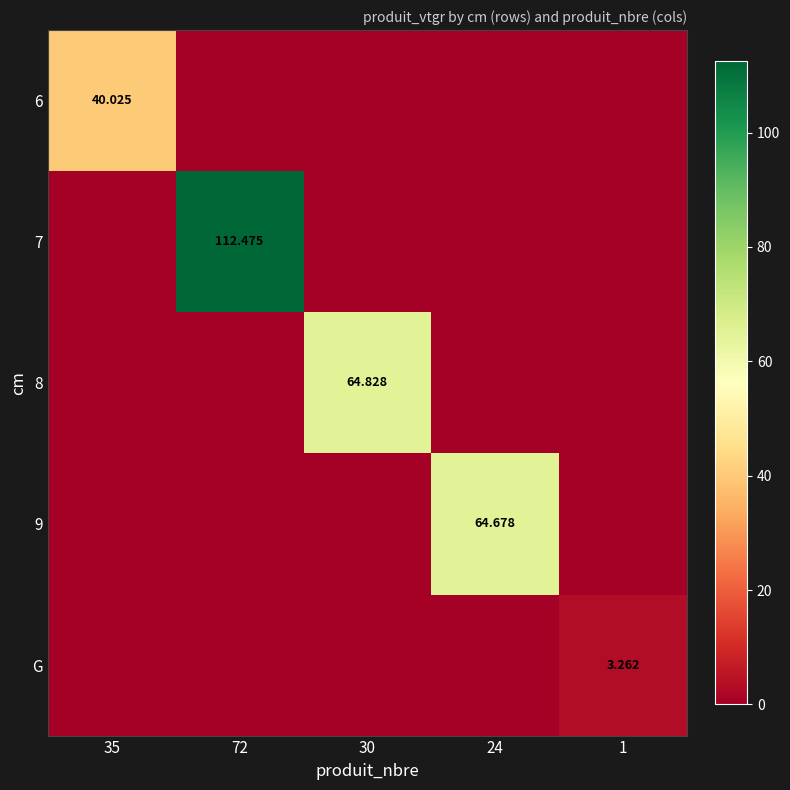

The value of 9 at 35 is -33.6. True or false?

False